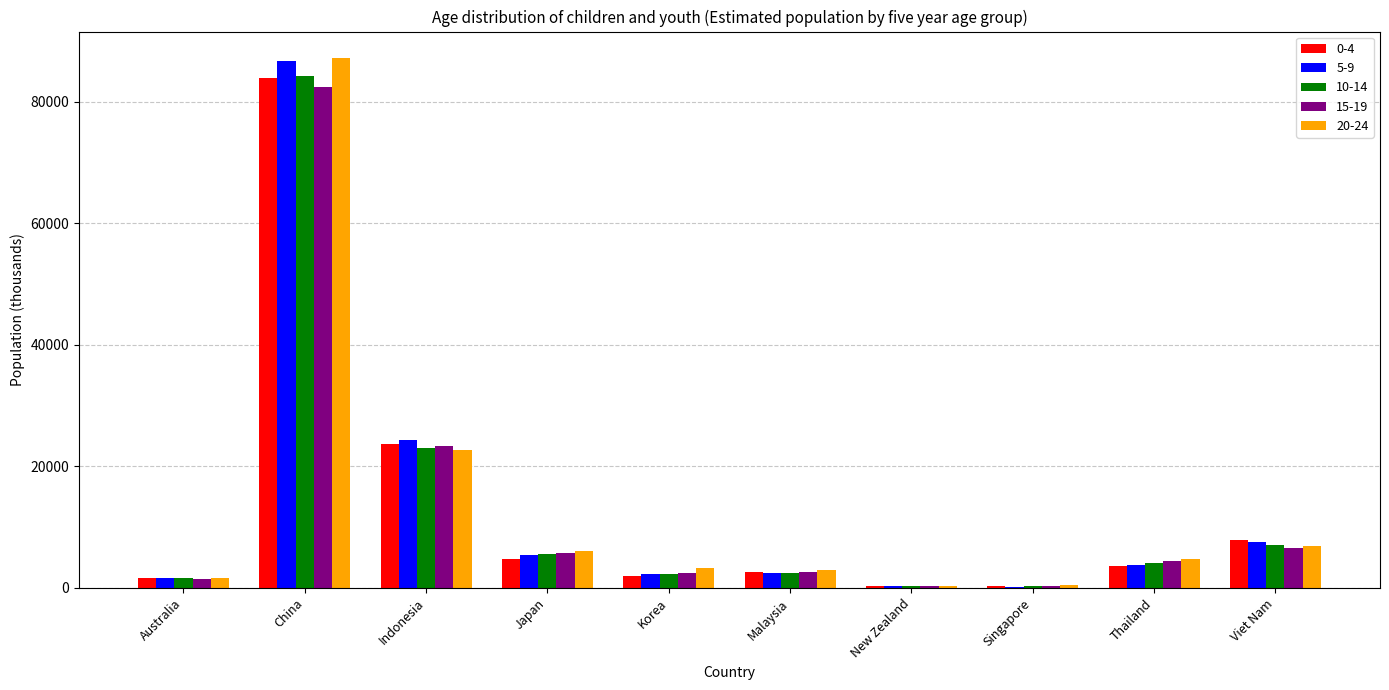

At which category is the sum across all series the highest?

China